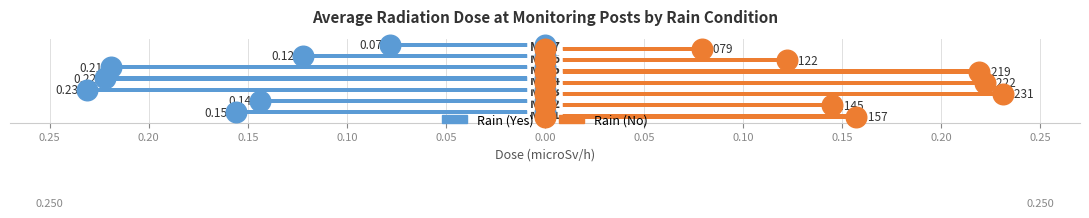

Which series has the largest total across all categories?

Rain (No)